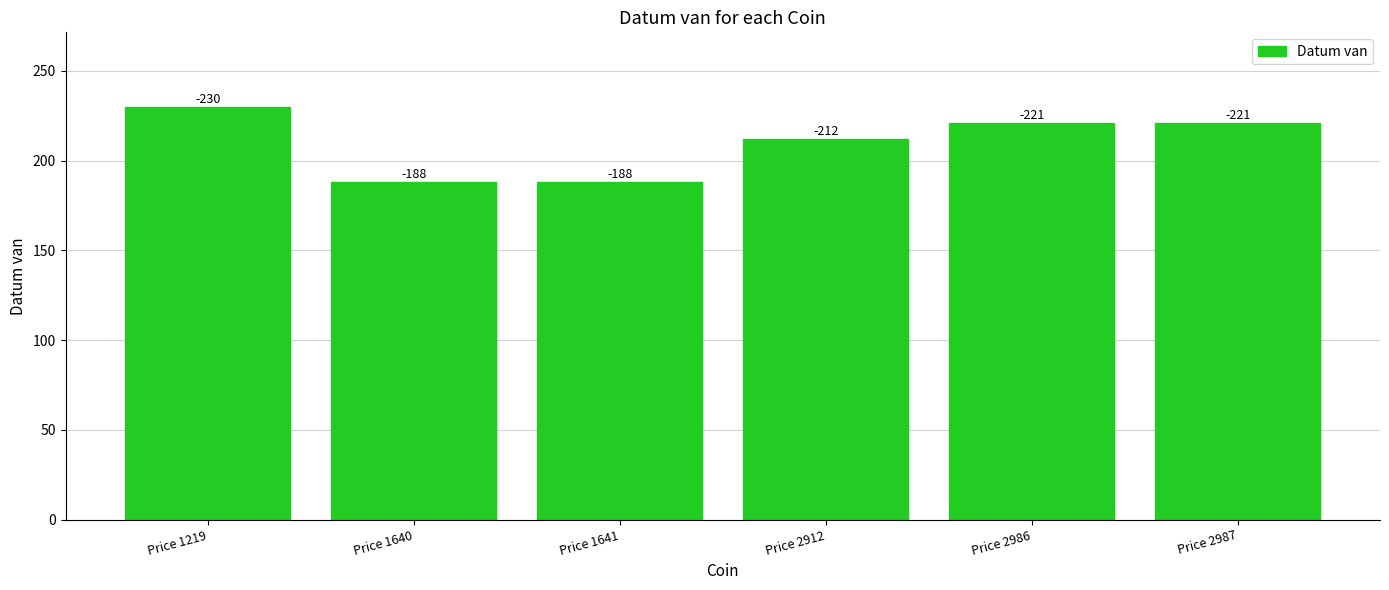

What is the sum of the values at Price 1219 and Price 2987?

451